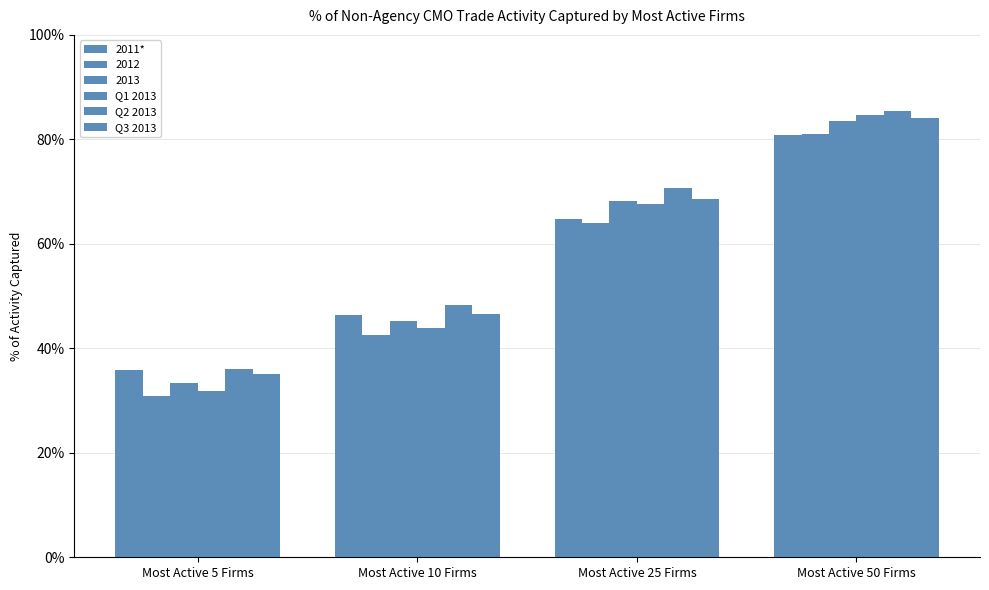

Does the chart contain stacked bars?

No